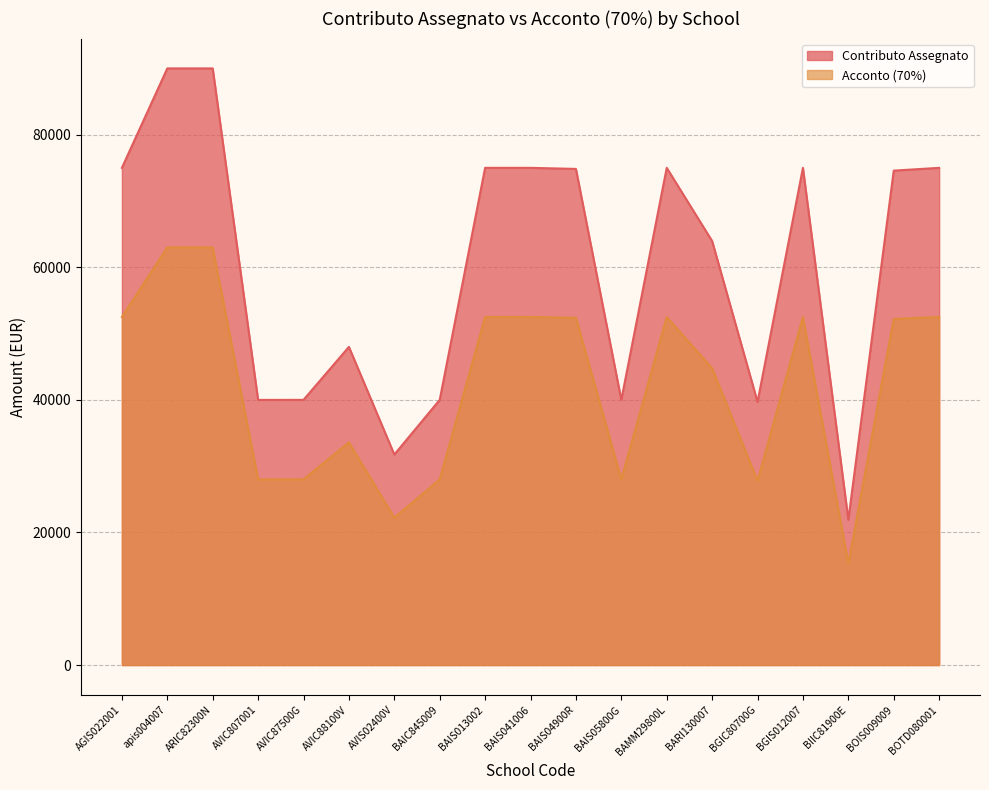

Where does the Acconto (70%) series first go above 52205?

AGIS022001